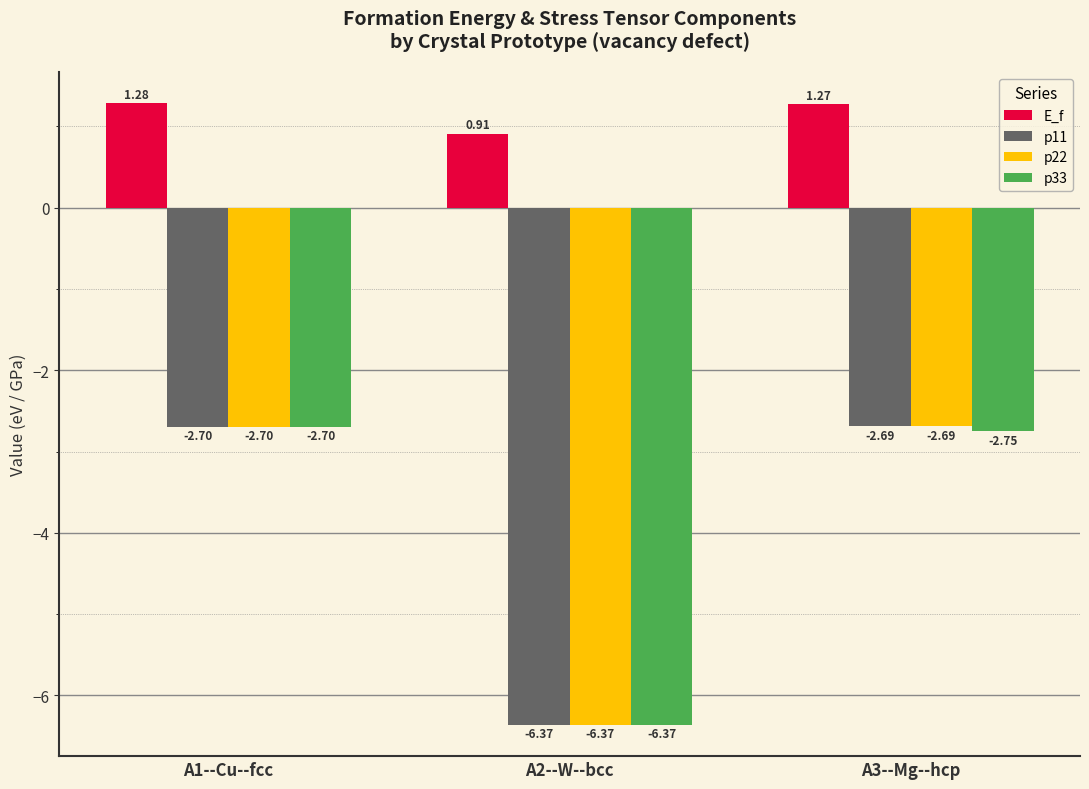

List the labels in order of E_f value, smallest first.

A2--W--bcc, A3--Mg--hcp, A1--Cu--fcc